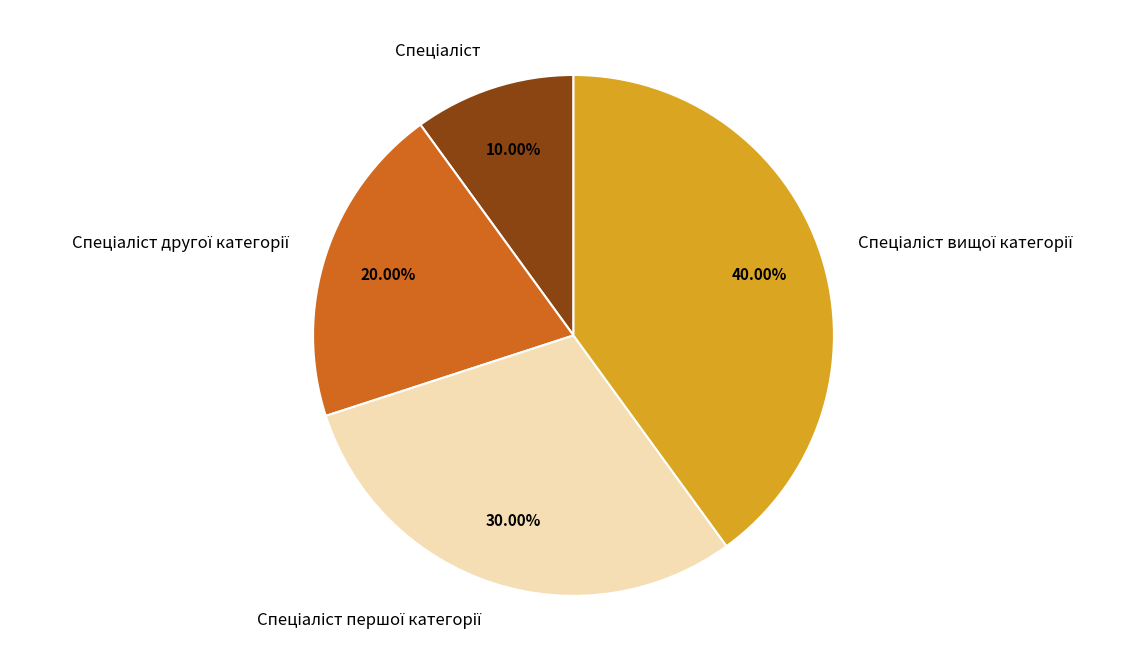

Is there any slice that represents more than half of the pie?

No